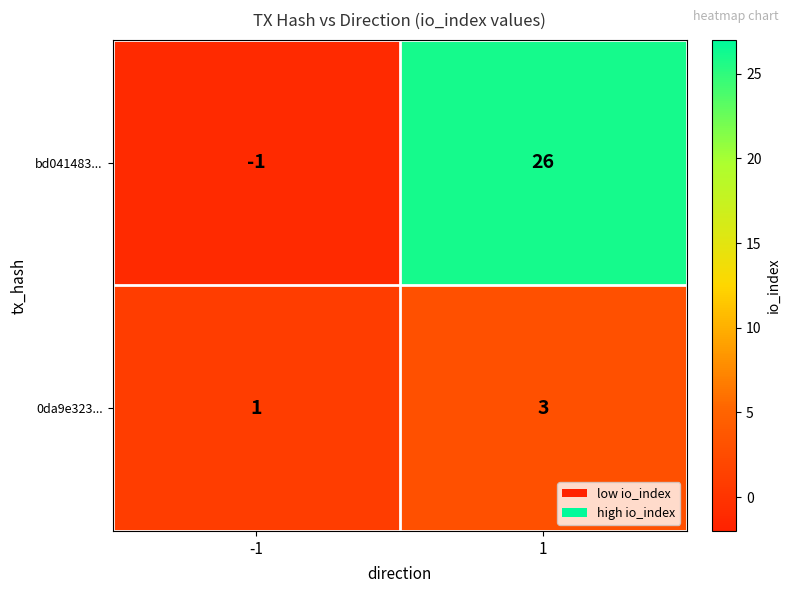

At which category does the chart reach its peak across all series?

1